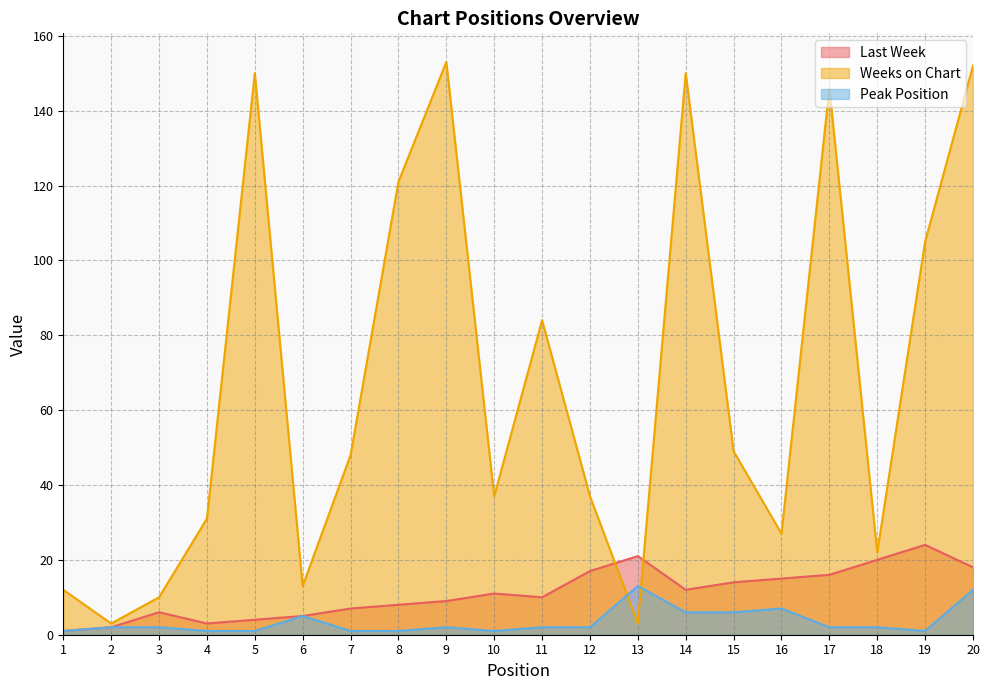

What is the value of the Peak Position point at the 18th from the left?

2